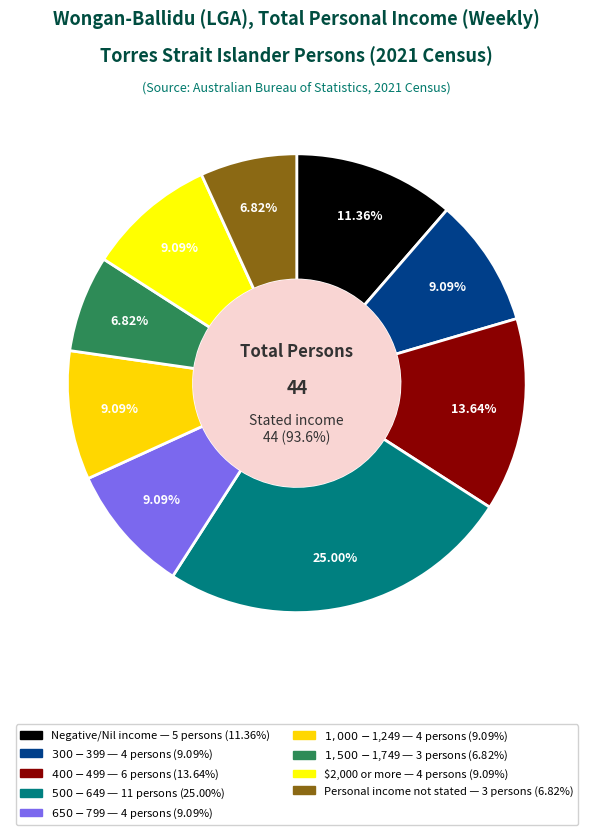

Rank the categories by value from highest to lowest.

$500-$649, $400-$499, Negative/Nil income, $300-$399, $650-$799, $1,000-$1,249, $2,000 or more, $1,500-$1,749, Personal income not stated